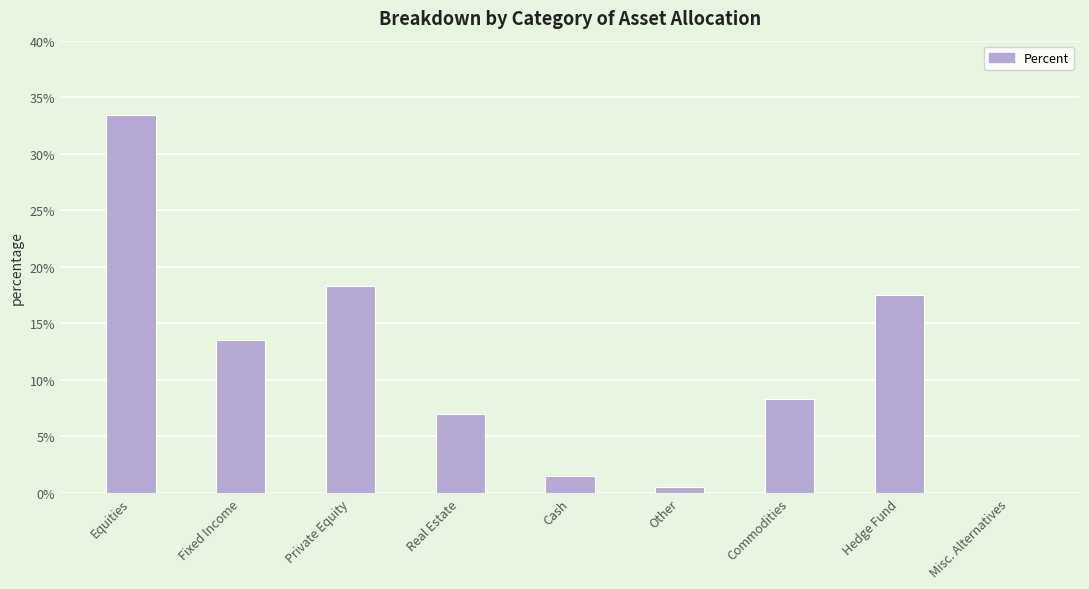

The value at Other is 0.5. True or false?

True